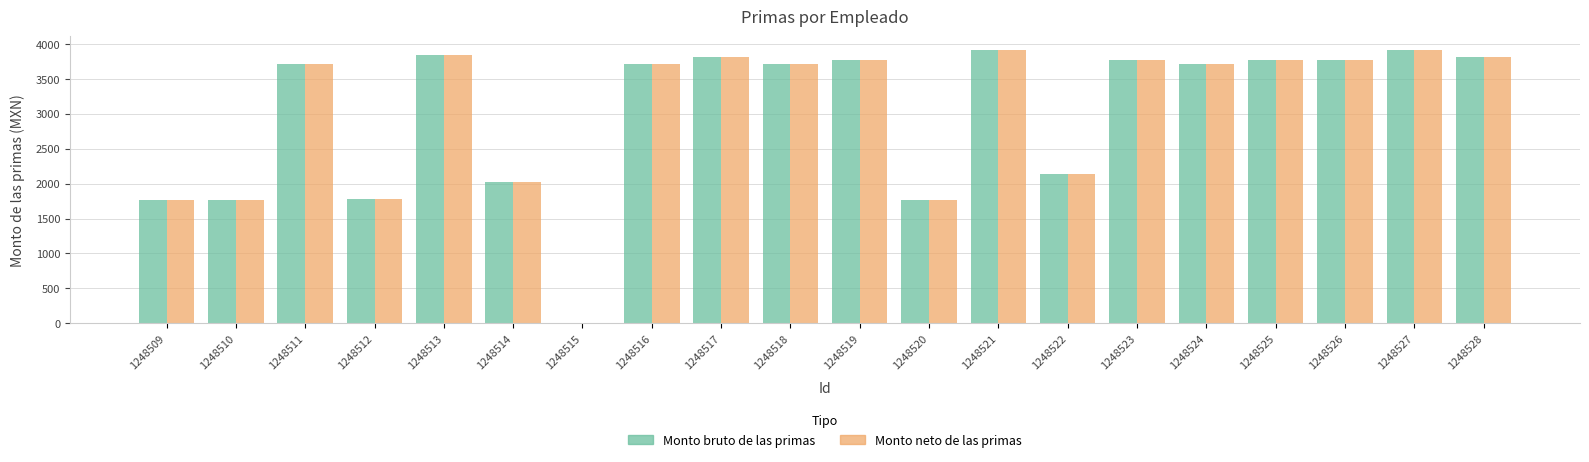

At which label is Monto bruto de las primas closest to 1958?

1248514